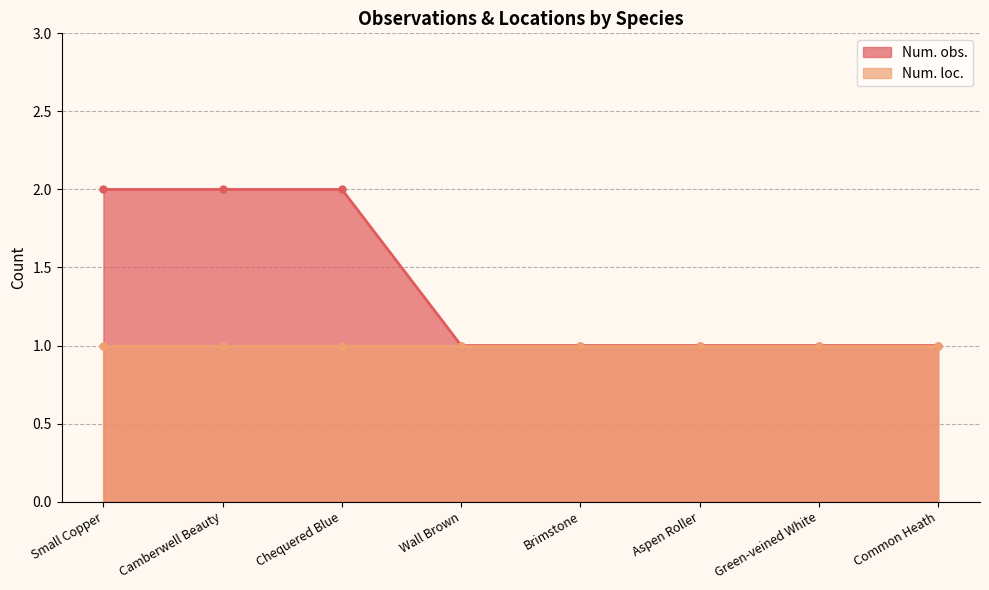

Which has a higher value, Green-veined White or Brimstone?

Green-veined White